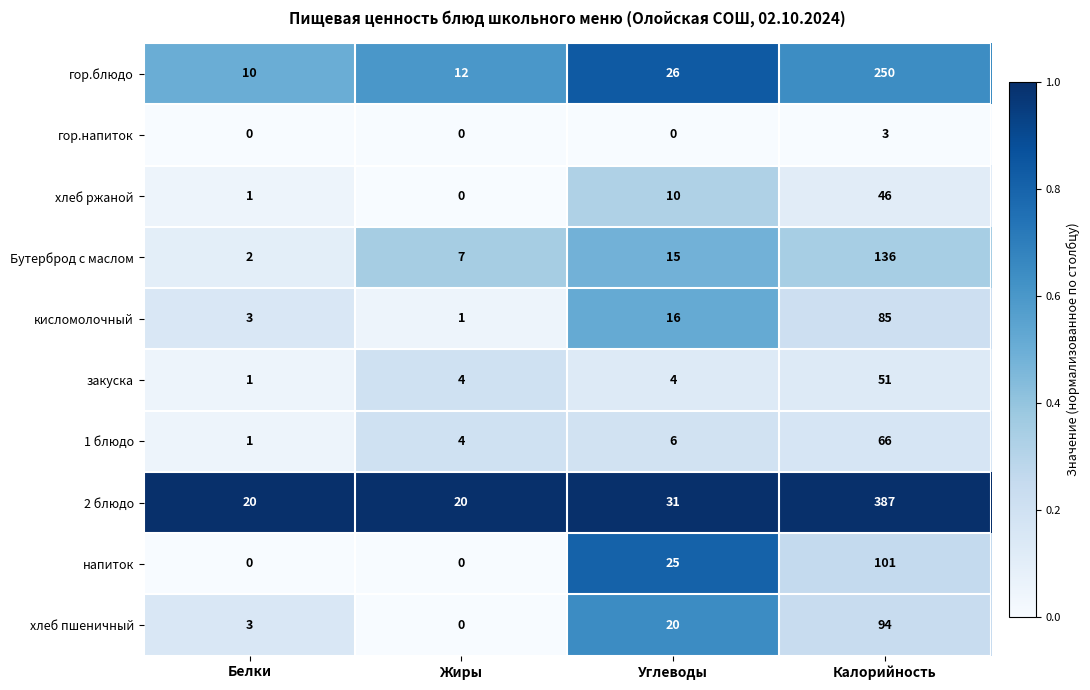

List the series in order of their peak value, lowest first.

гор.напиток, хлеб ржаной, закуска, 1 блюдо, кисломолочный, хлеб пшеничный, напиток, Бутерброд с маслом, гор.блюдо, 2 блюдо